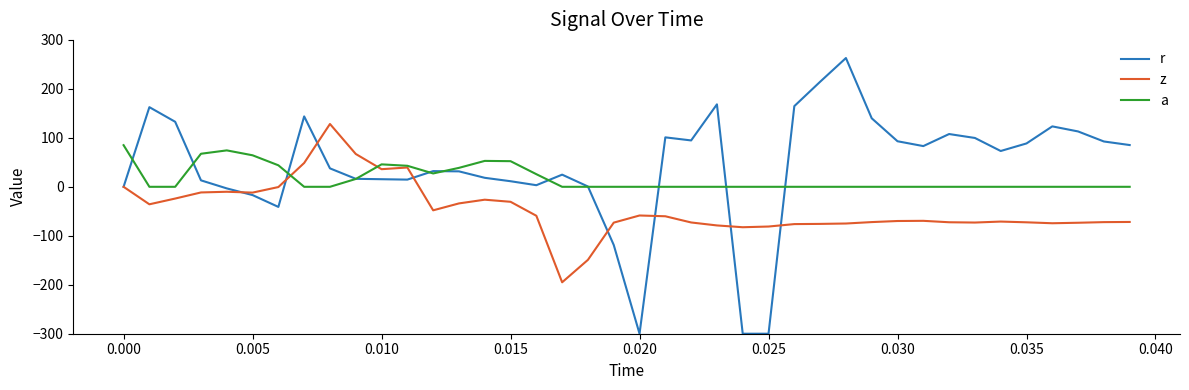

Is this an area chart (filled region under the line)?

No